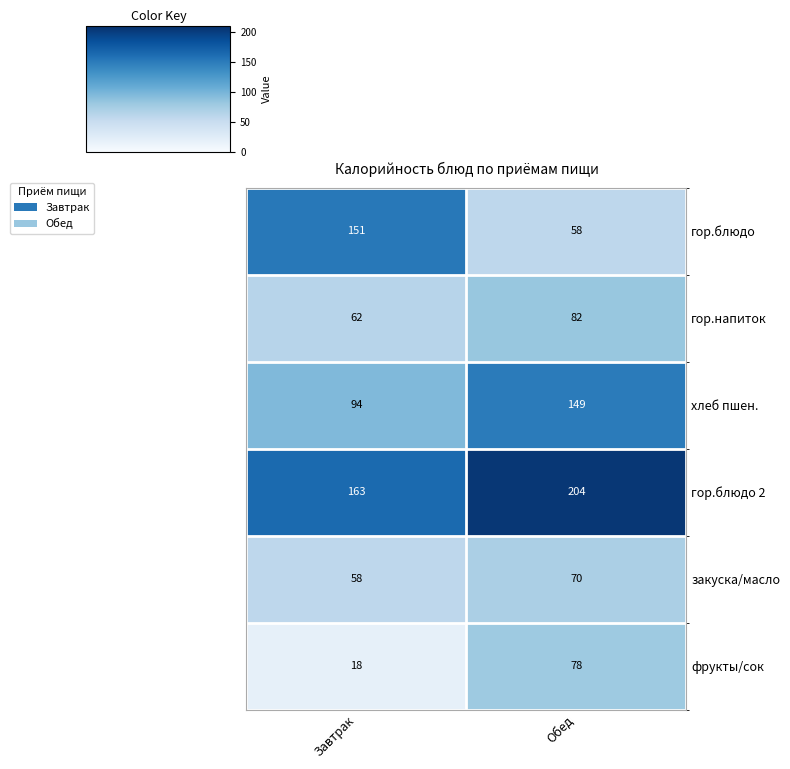

Which label corresponds to the smallest value in the chart?

Завтрак